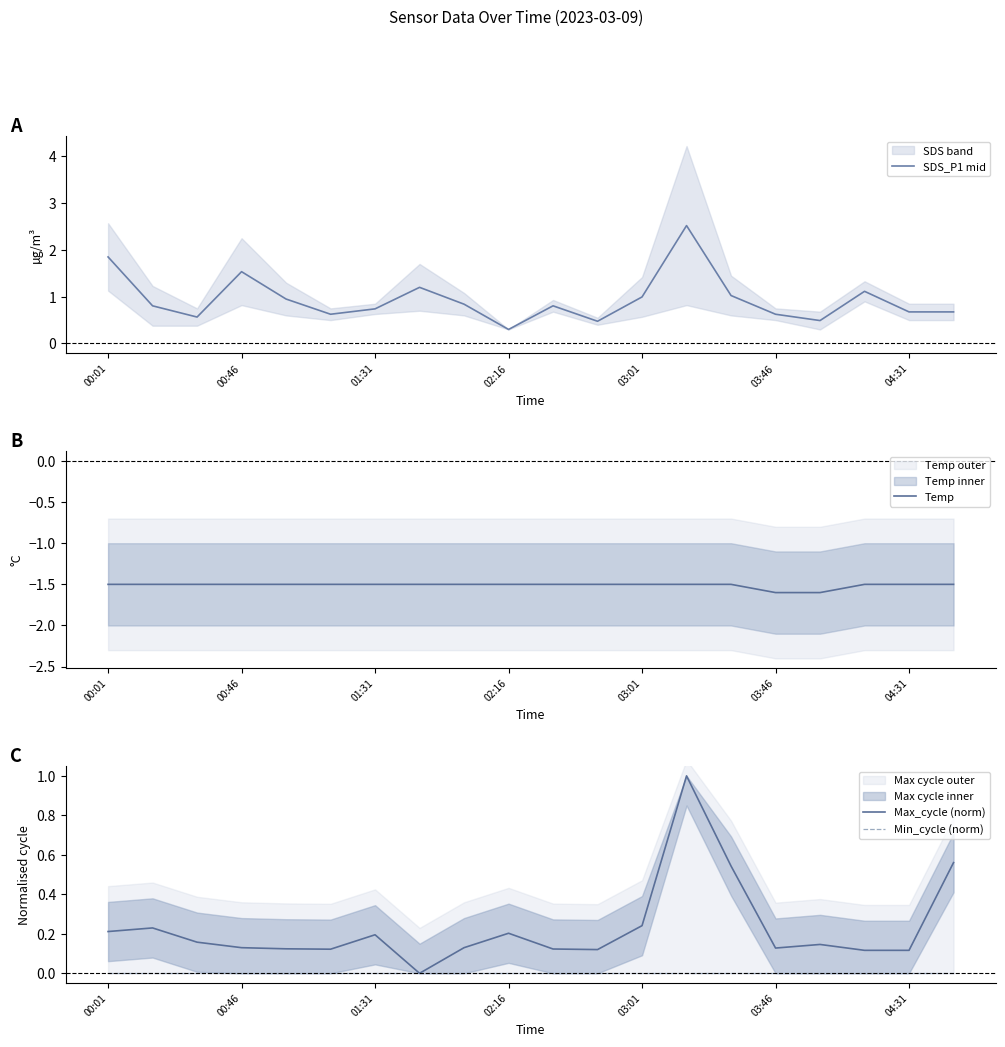

The SDS_P1 mid series shows 1.2 at 19. True or false?

False